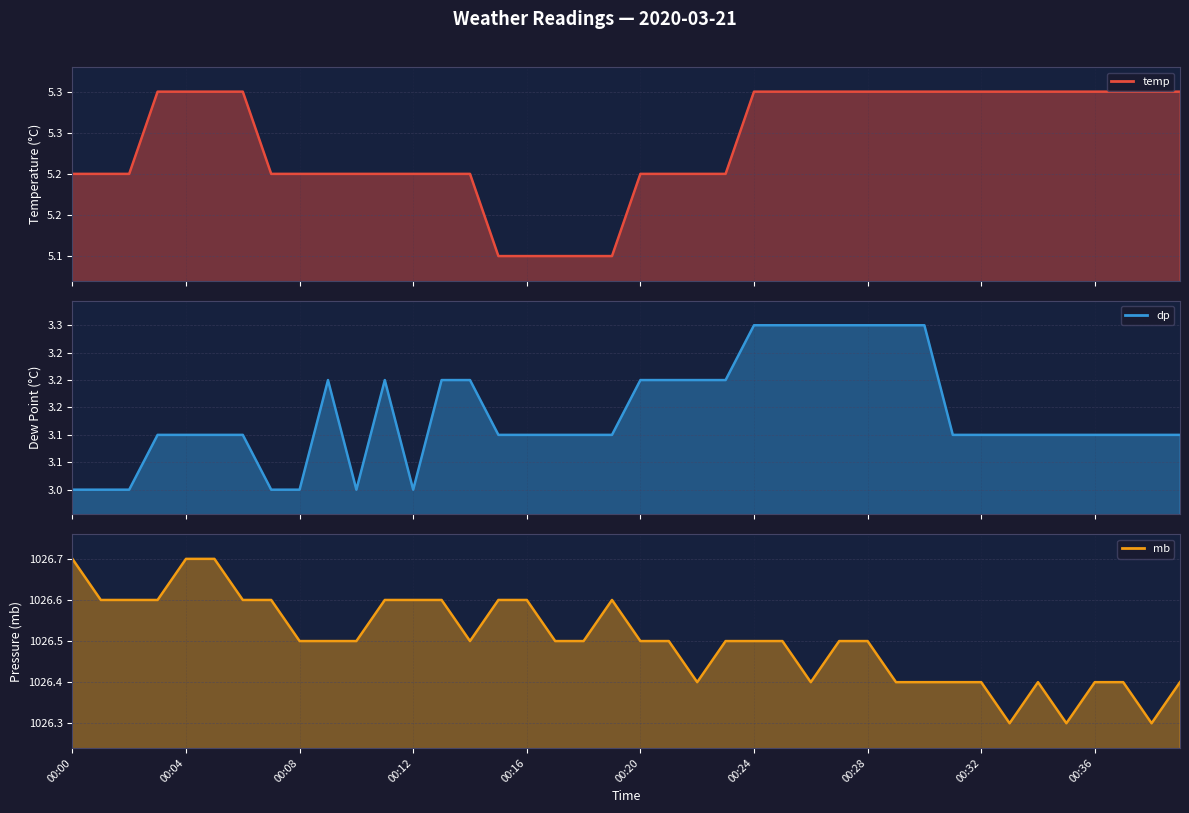

The value of dp at 00:15 is 5.1. True or false?

False